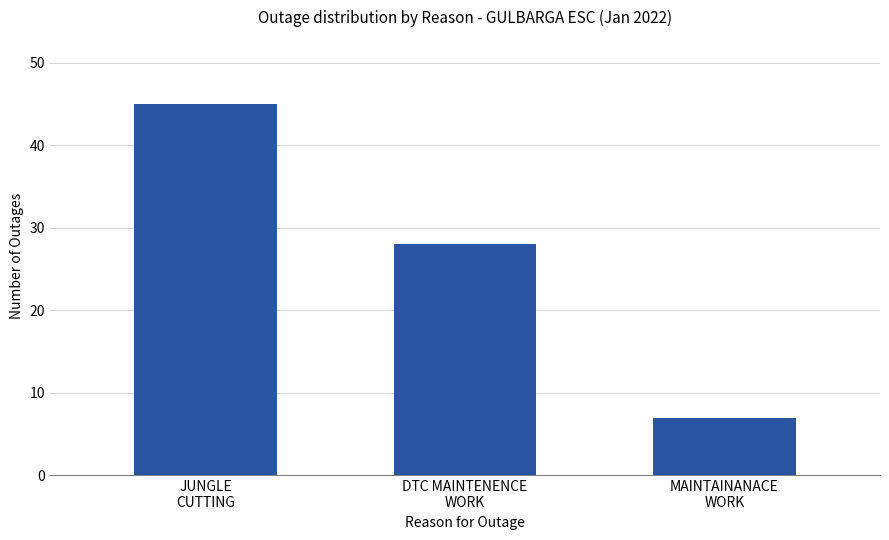

What is the difference between the maximum and minimum values?

38